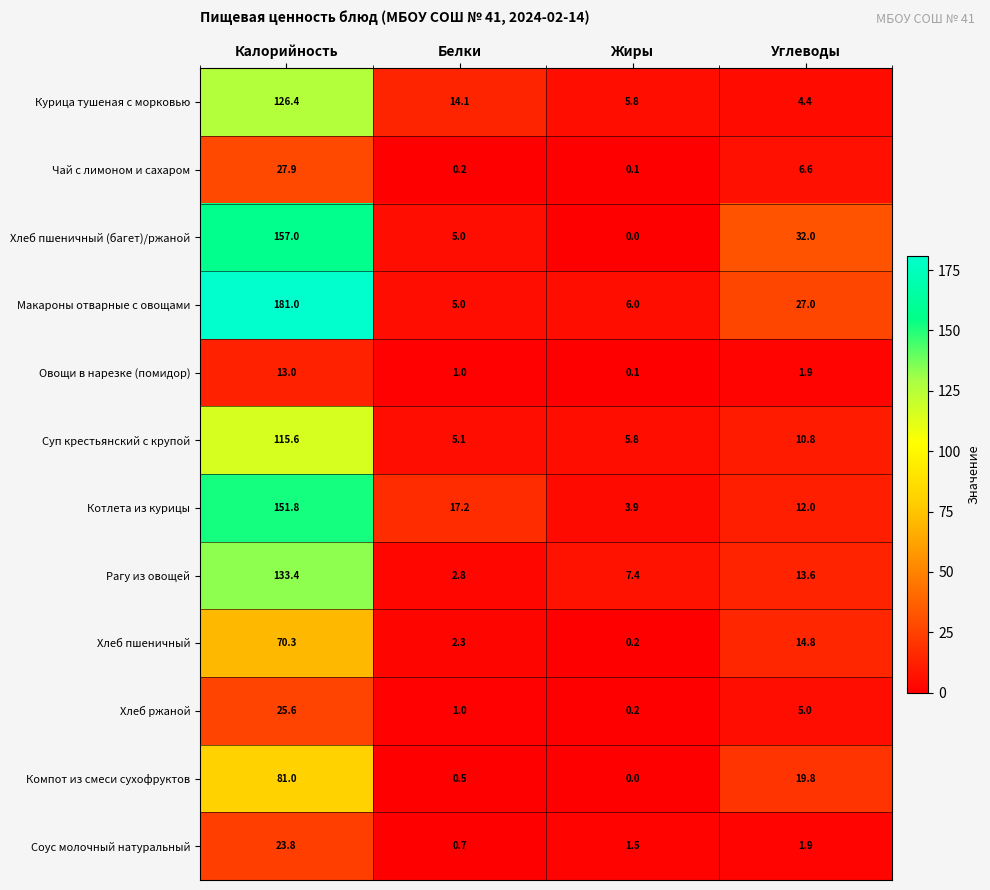

Is it true that Котлета из курицы equals 151.8 at Калорийность?

True